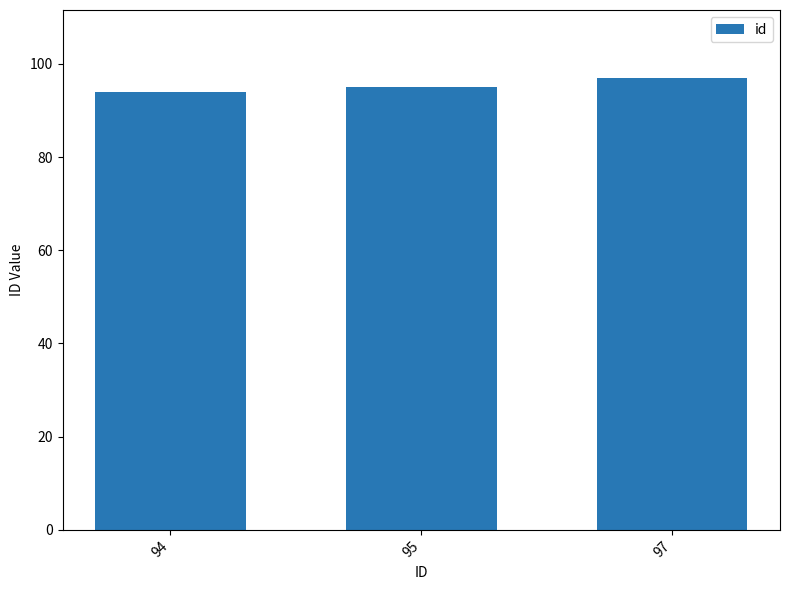

Reading left to right, what are all the values shown in this chart?

94=94	95=95	97=97